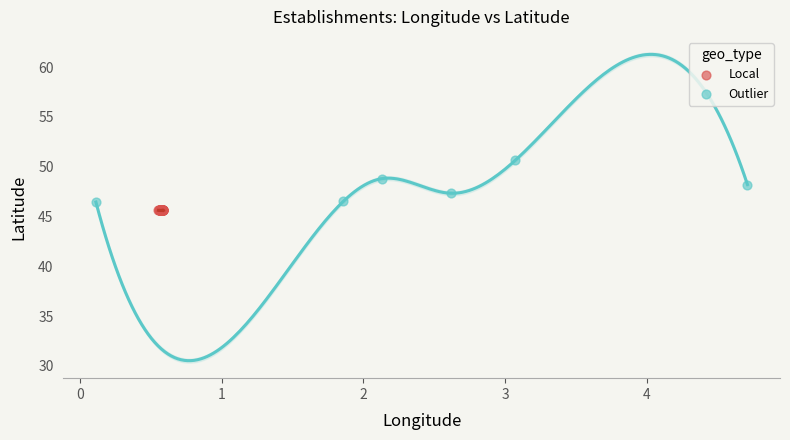

Which series reaches the maximum Y coordinate?

Outlier